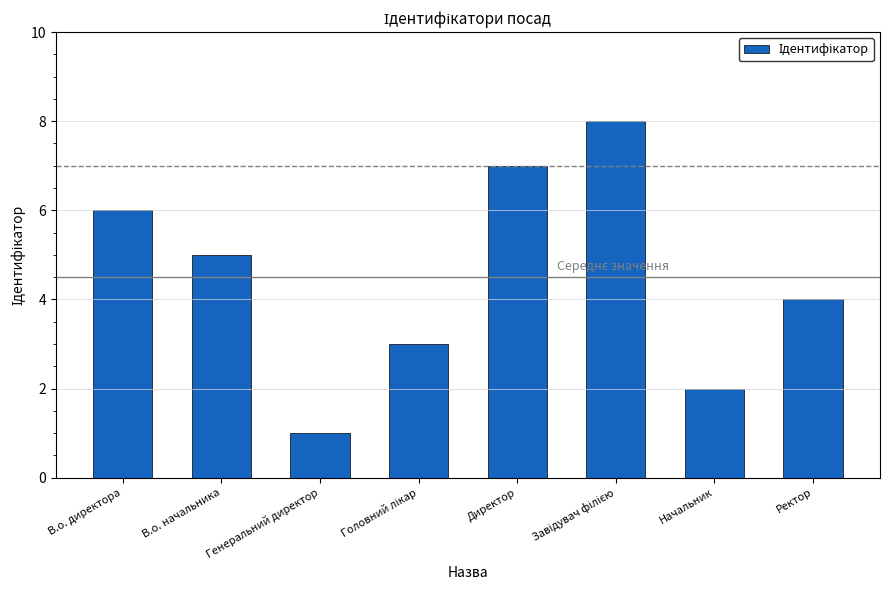

What is the sum of the values at В.о. начальника and Начальник?

7